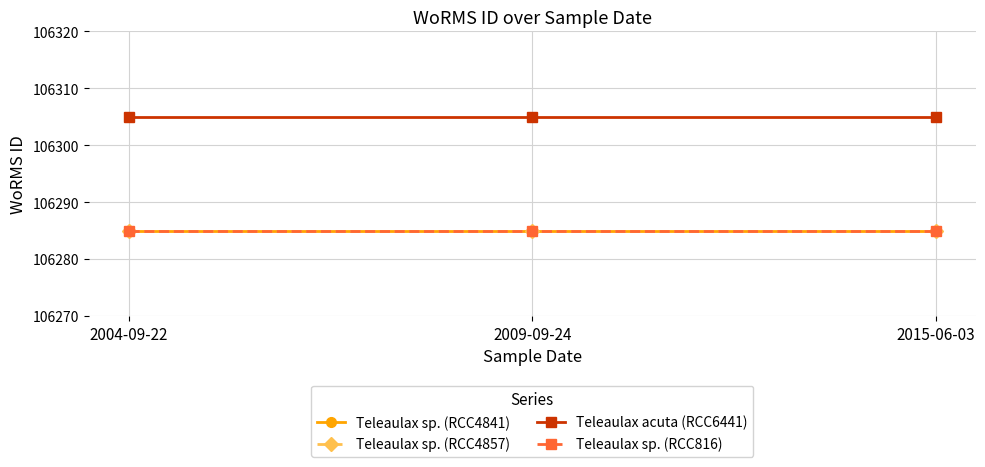

Is this an area chart (filled region under the line)?

No